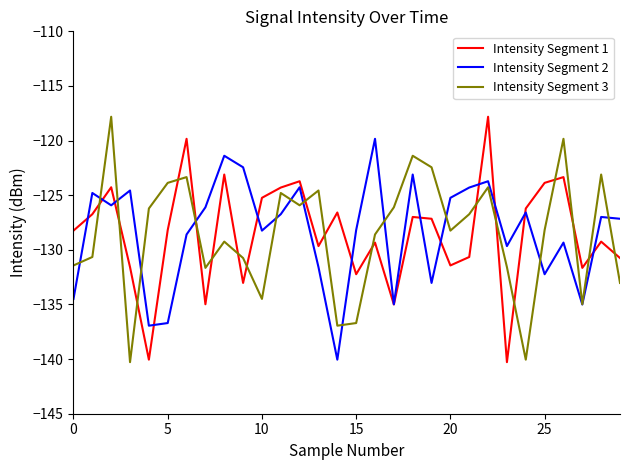

What is the lowest value of the Intensity Segment 1 series?

-140.3